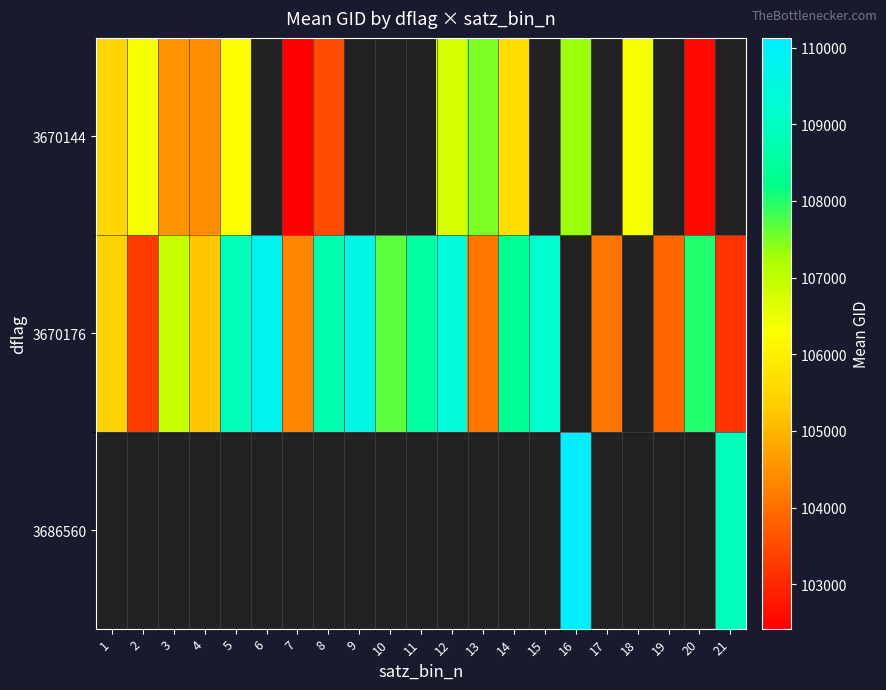

How many distinct data groups are displayed?

3